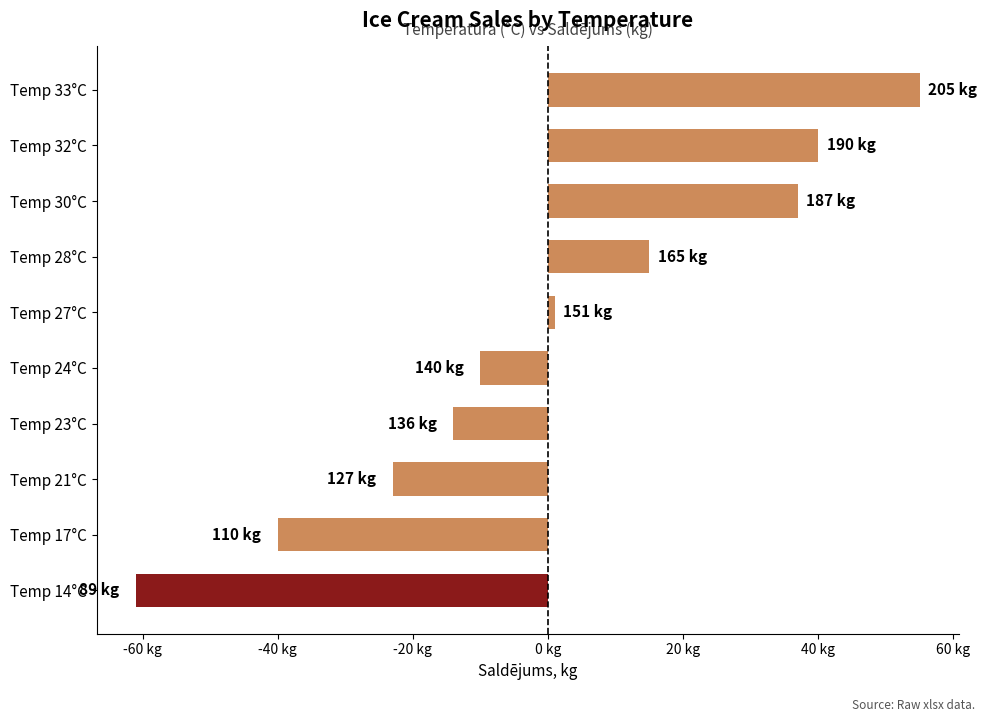

Does the chart contain any negative values?

Yes